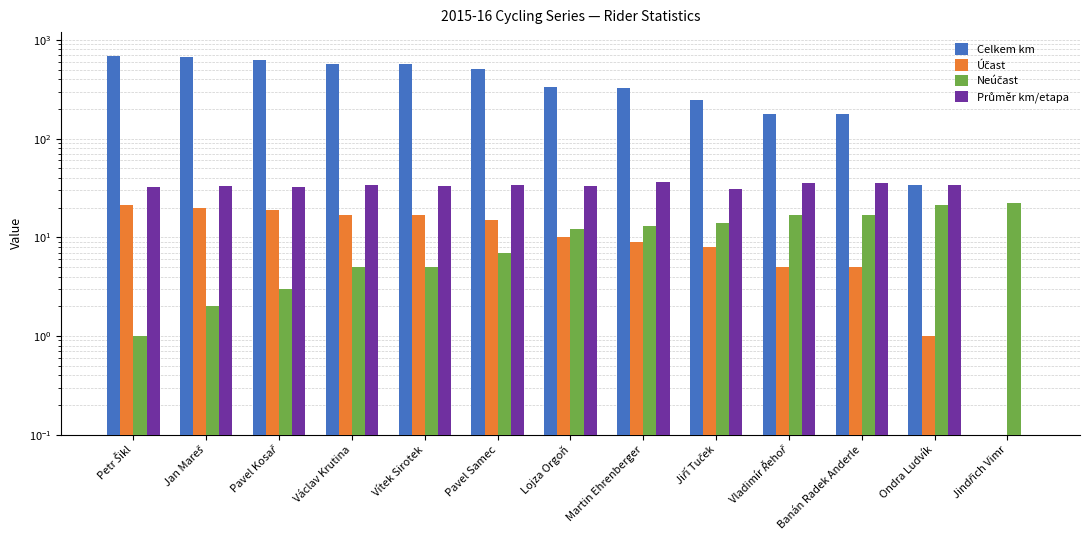

What is the difference between the highest and lowest values at Pavel Kosař?

616.0